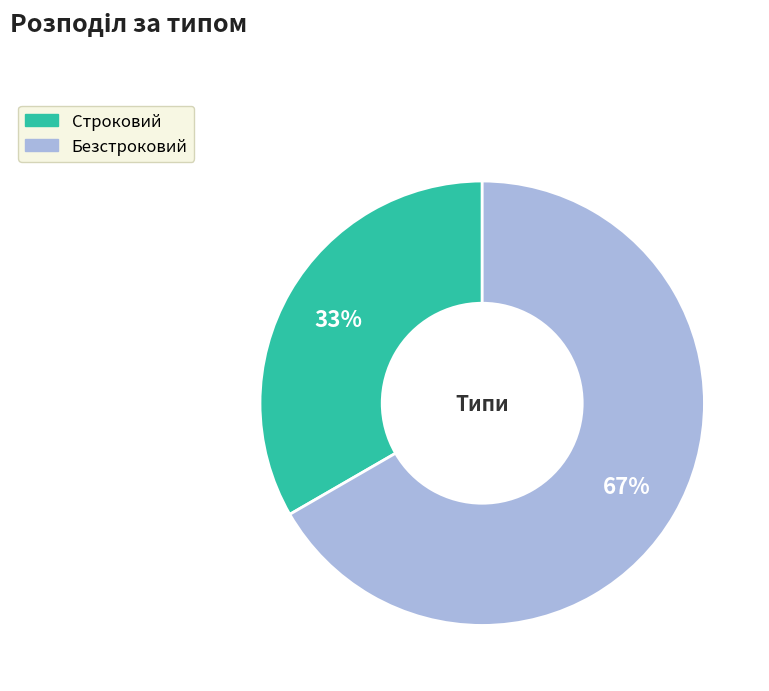

The Безстроковий slice represents 72% of the pie. True or false?

False